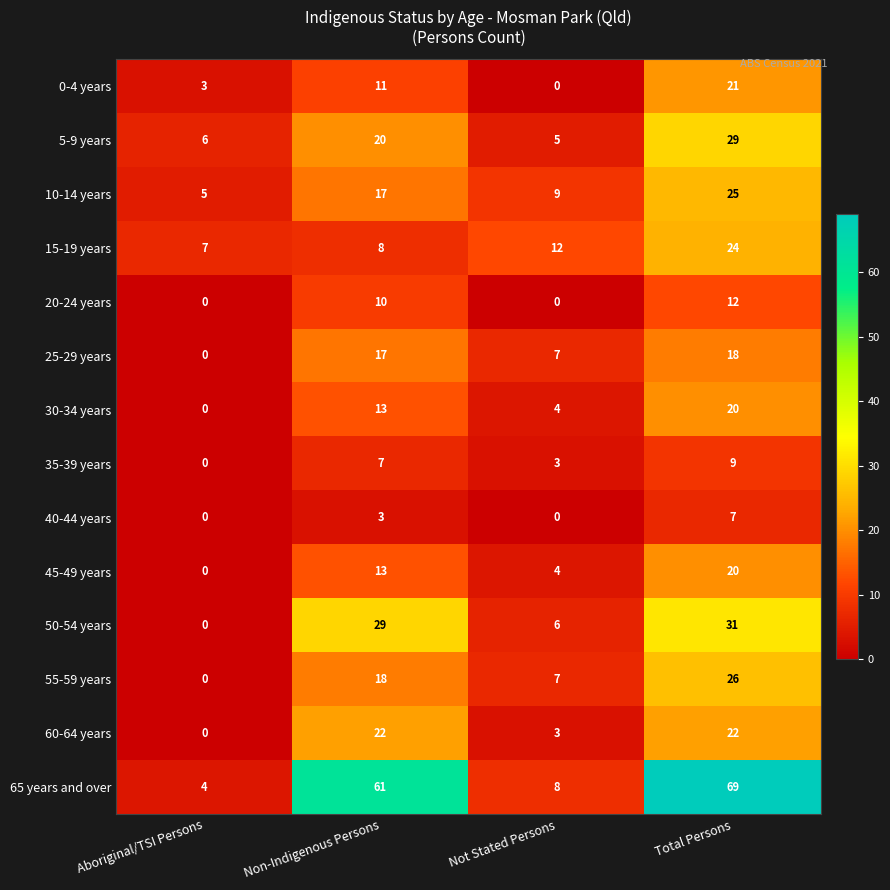

How many 45-49 years values are between 4 and 20?

3